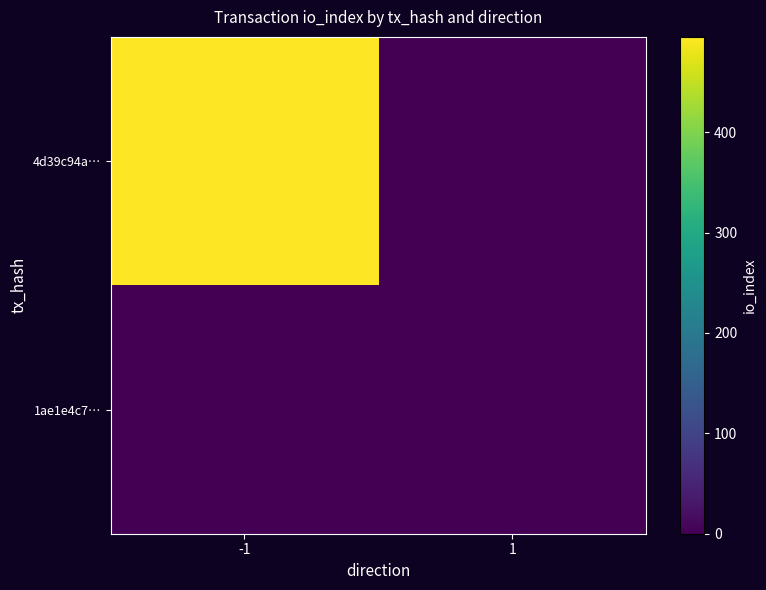

Reading right to left, what are all the values shown in this chart?

4d39c94a…: 1=0	-1=495
1ae1e4c7…: 1=0	-1=0